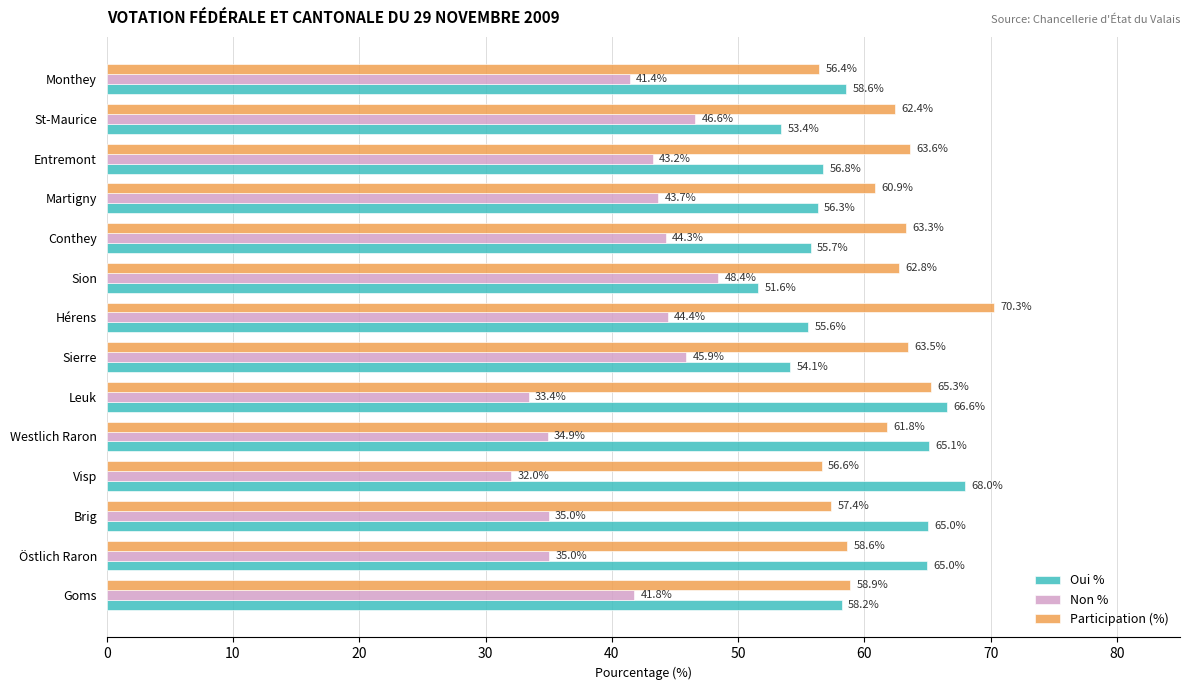

Which series has the largest total across all categories?

Participation (%)